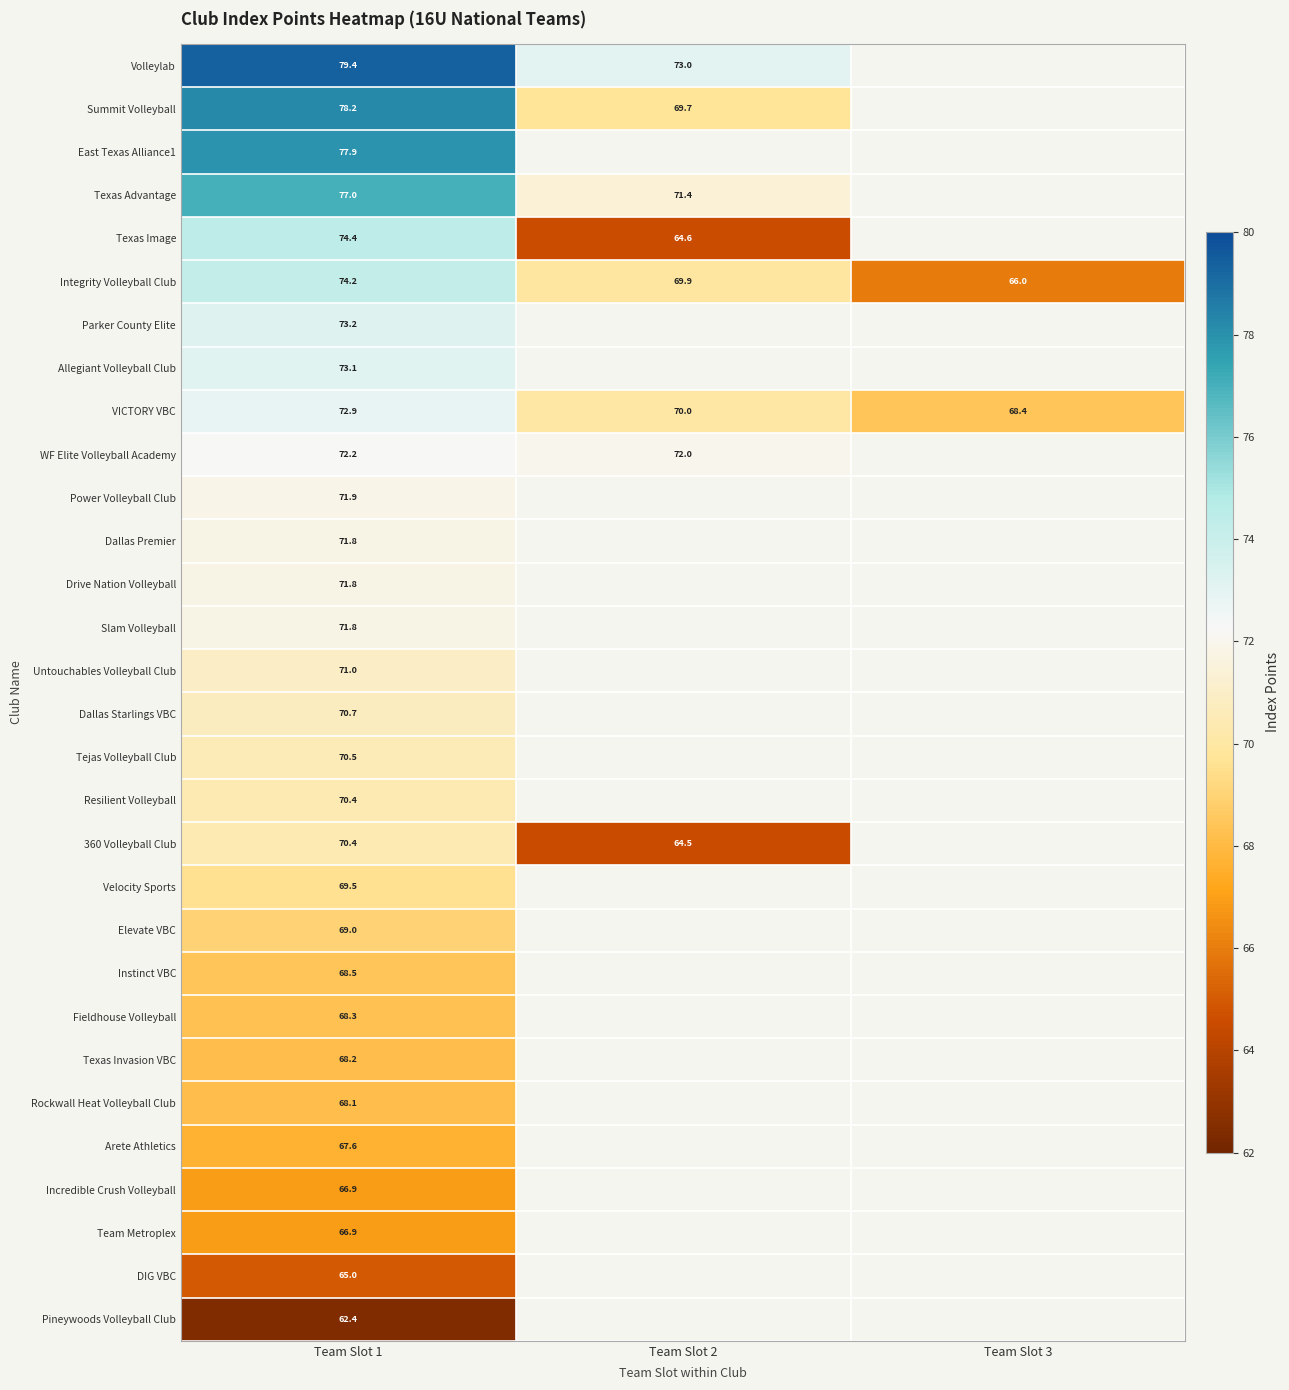

Is the value of Rockwall Heat Volleyball Club at Team Slot 2 greater than the value of Texas Invasion VBC at Team Slot 2?

No